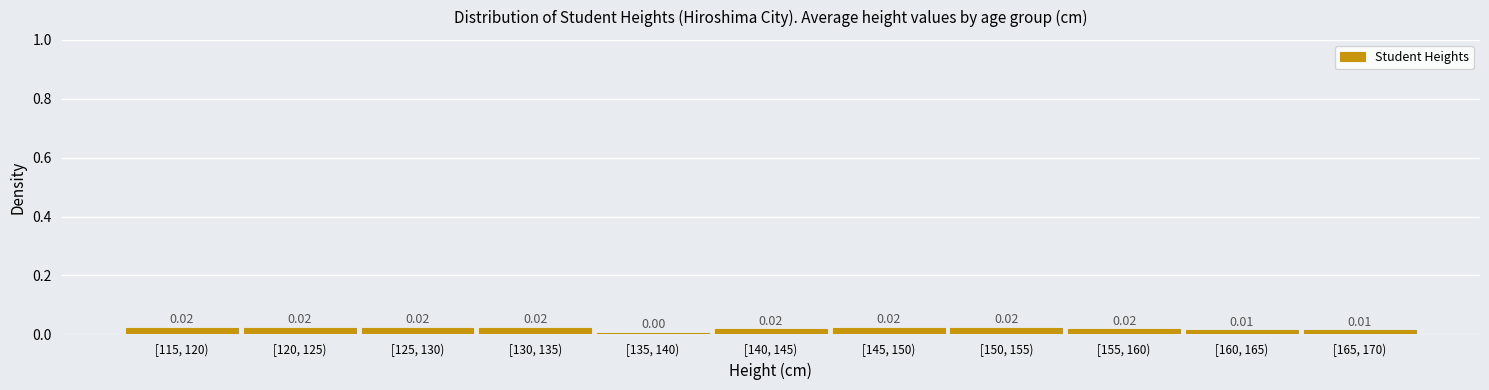

How many data points does each series have?

11